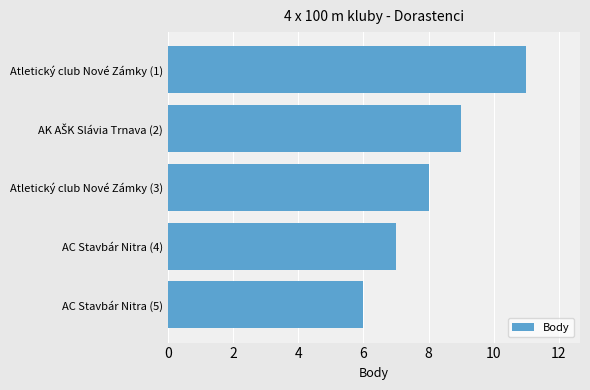

Is it true that the value at AC Stavbár Nitra (4) is 12?

False